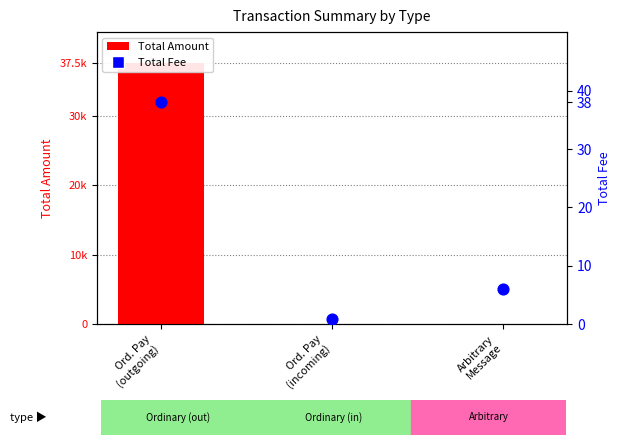

Which series contains the highest Y value?

Total Amount